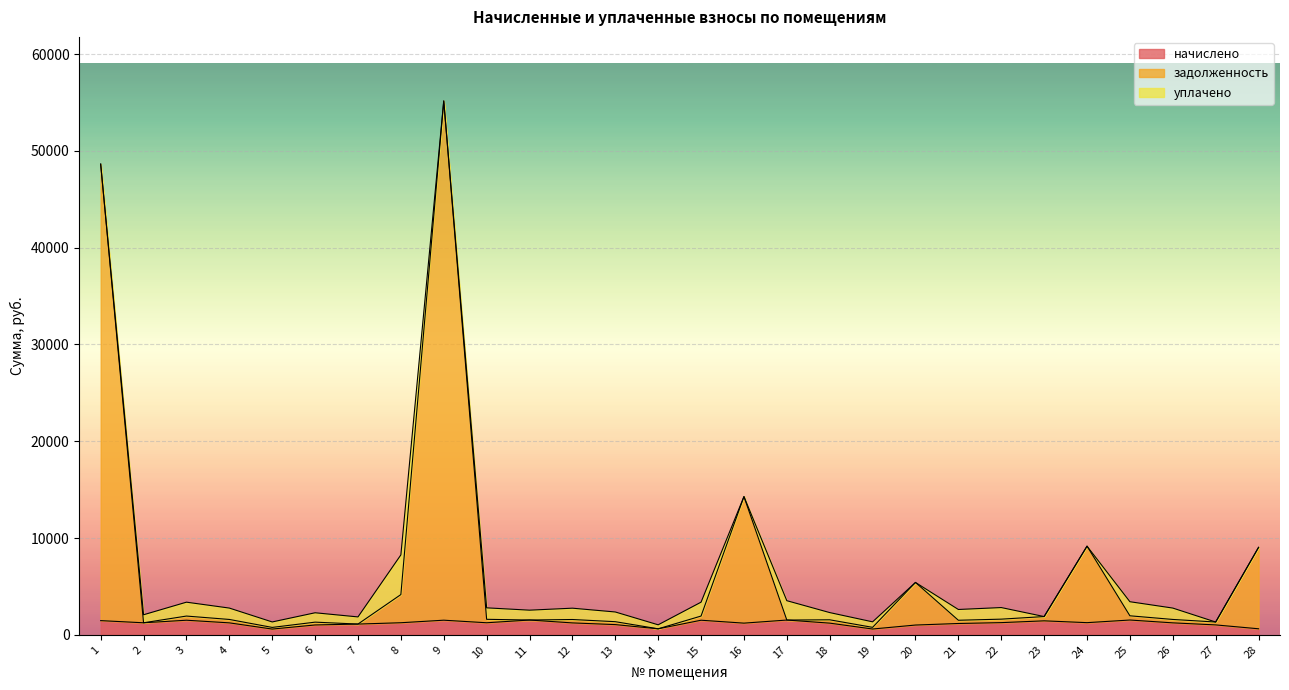

What are all the series names shown in the legend?

начислено, задолженность, уплачено